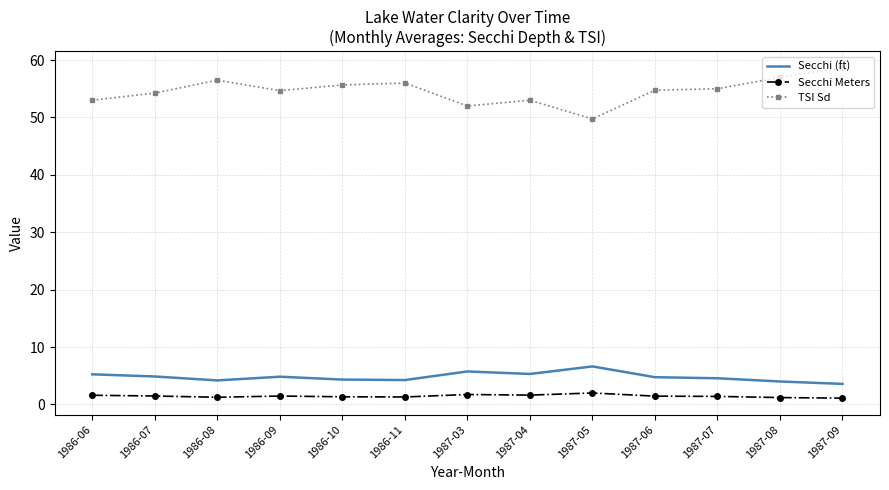

The value of Secchi (ft) at 1986-10 is 4.3. True or false?

True